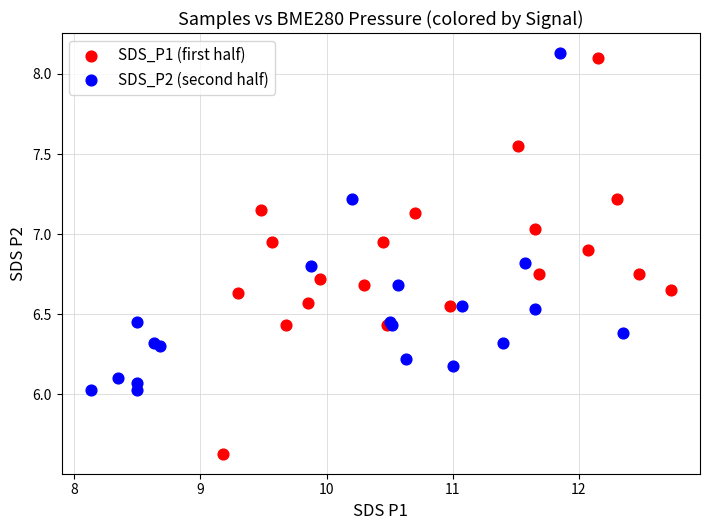

Which series has the widest spread of Y values?

SDS_P1 (first half)